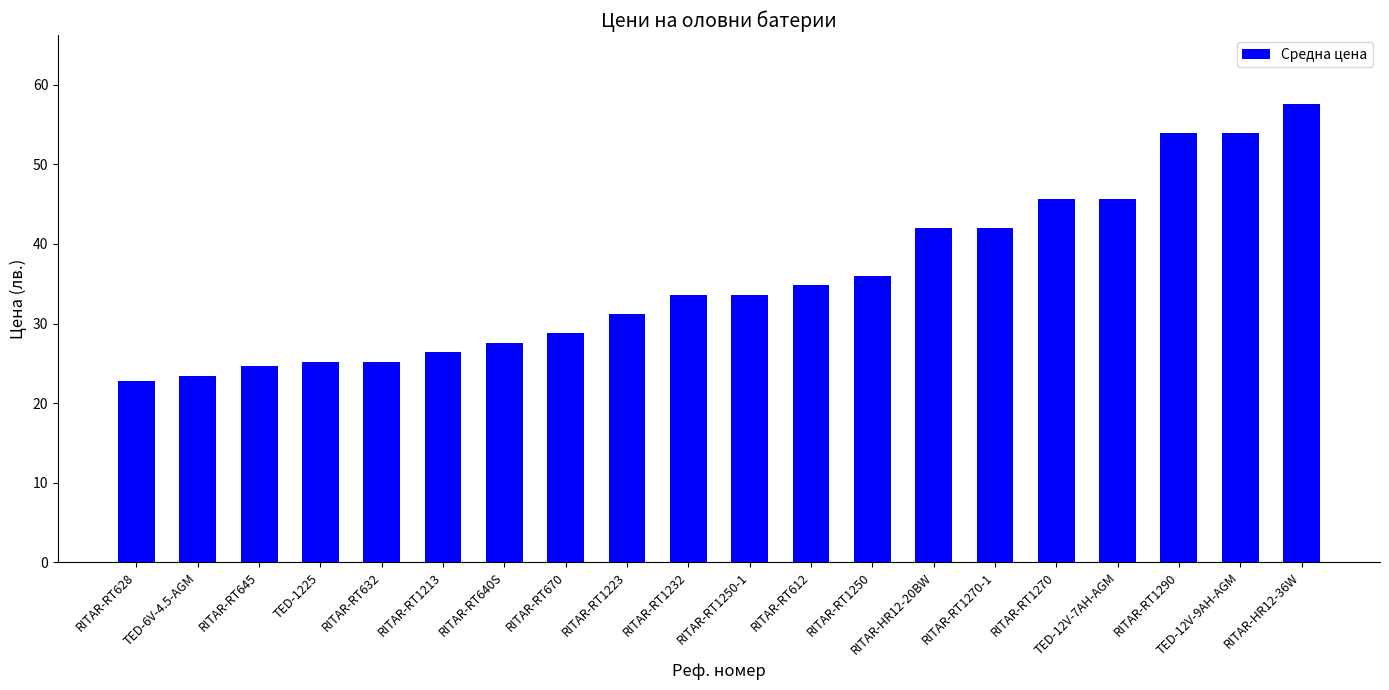

What is the value of the 11th bar from the left?

33.6